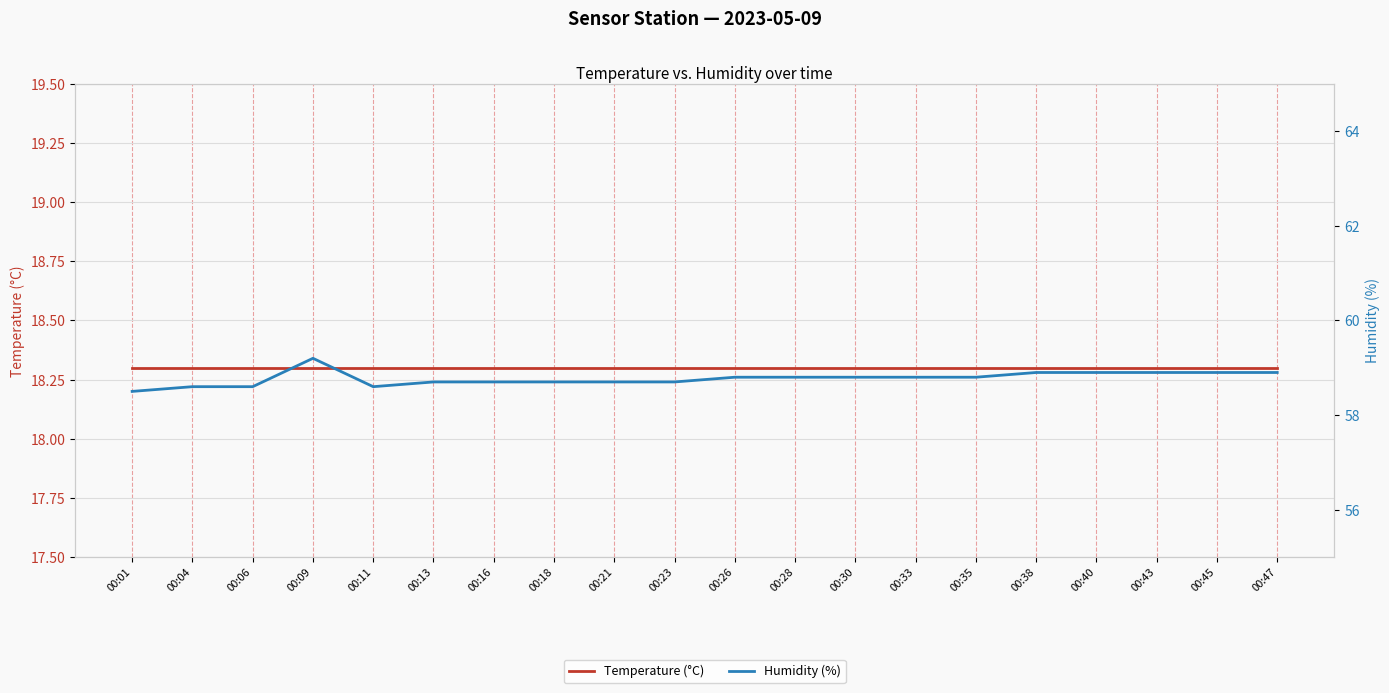

How many interior local peaks does the Humidity (%) series have?

1